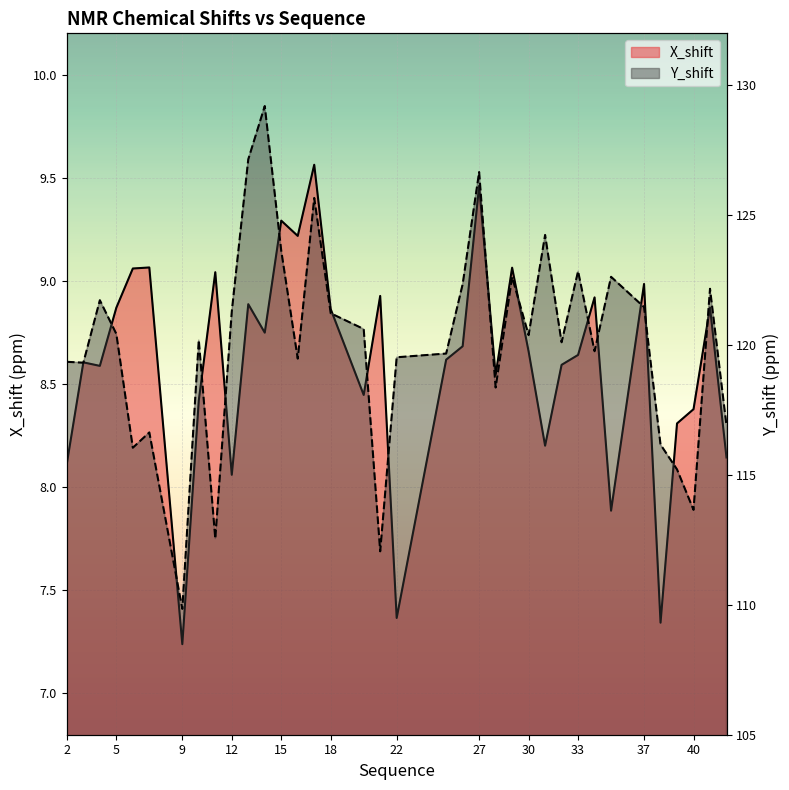

At which category is the sum across all series the highest?

14